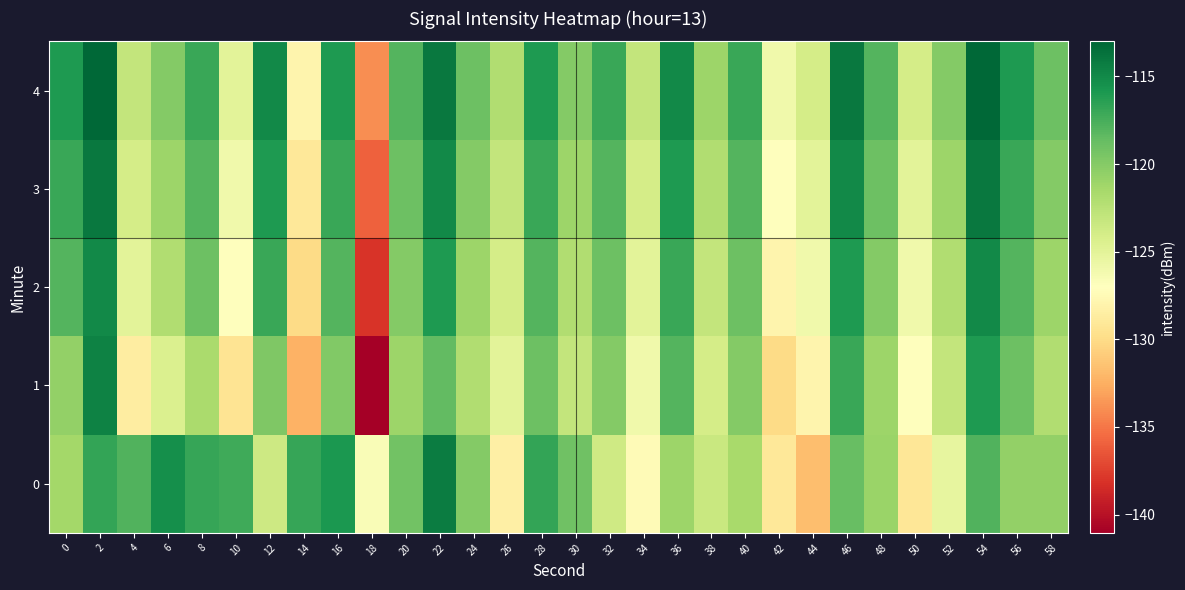

Between 34 and 48, which series saw the biggest shift?

row_0